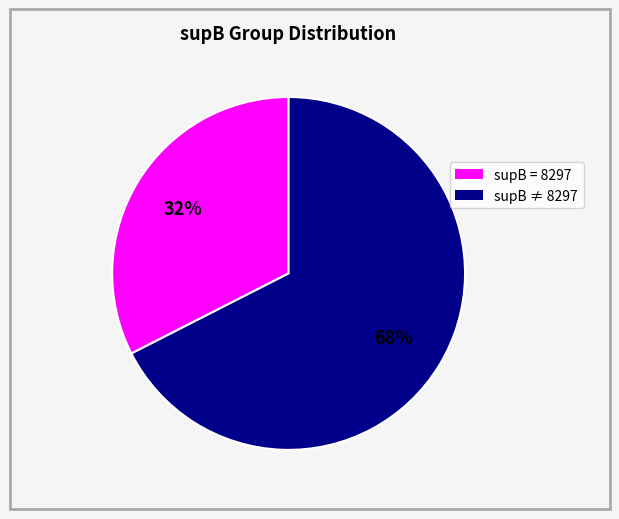

Is there any slice that represents more than half of the pie?

Yes